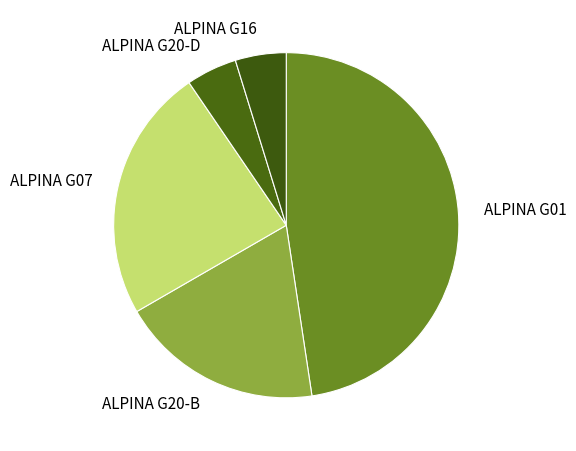

Is it true that ALPINA G20-D is 5% of the pie?

True